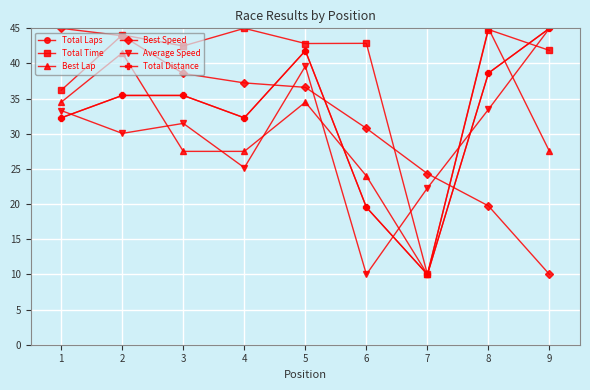

Reading left to right, what are all the values shown in this chart?

Total Laps: 32.3	35.5	35.5	32.3	41.8	19.5	10.0	38.6	45.0
Total Time: 36.2	44.1	42.5	45.0	42.8	42.9	10.0	44.8	41.9
Best Lap: 34.5	41.5	27.5	27.5	34.5	24.0	10.0	45.0	27.5
Best Speed: 45.0	43.9	38.6	37.2	36.6	30.8	24.3	19.7	10.0
Average Speed: 33.3	30.1	31.5	25.2	39.6	10.0	22.3	33.5	45.0
Total Distance: 32.3	35.5	35.5	32.3	41.8	19.5	10.0	38.6	45.0